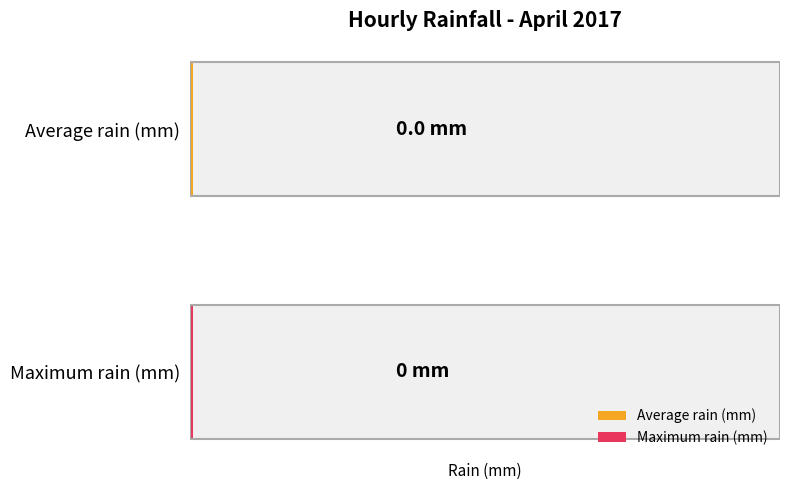

Is it true that Maximum utilization equals 40.3 at 29?

False